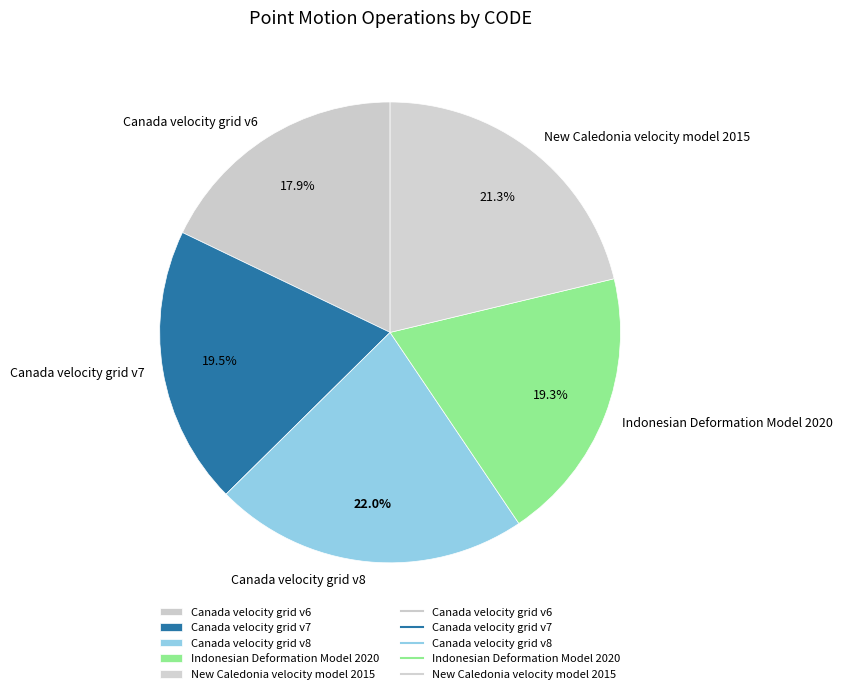

Which category has the smallest portion of the pie?

Canada velocity grid v6